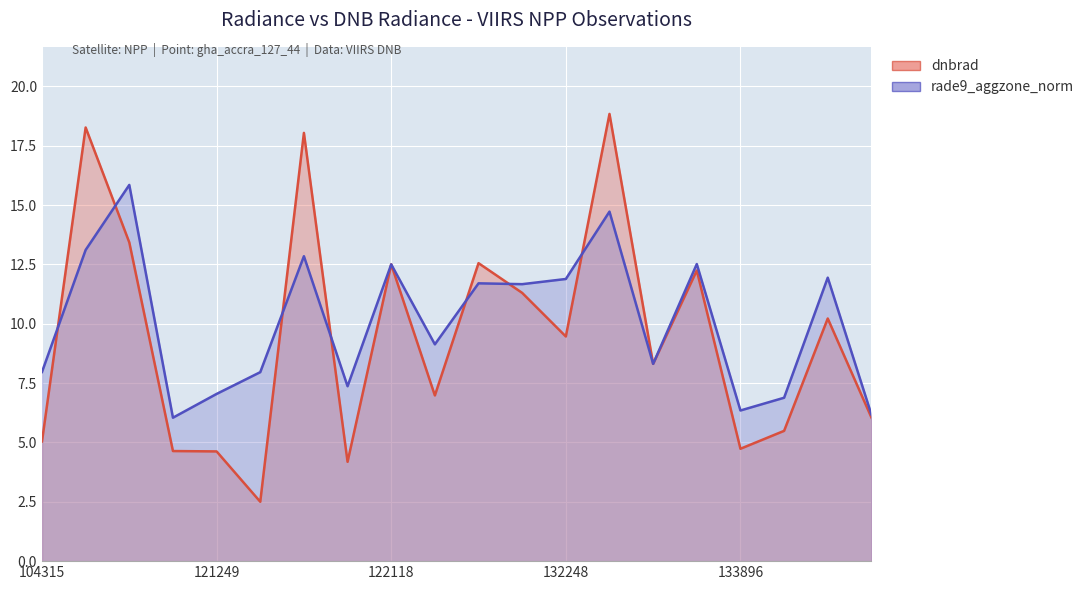

True or false: dnbrad has more than 1 points higher than both neighbors.

True